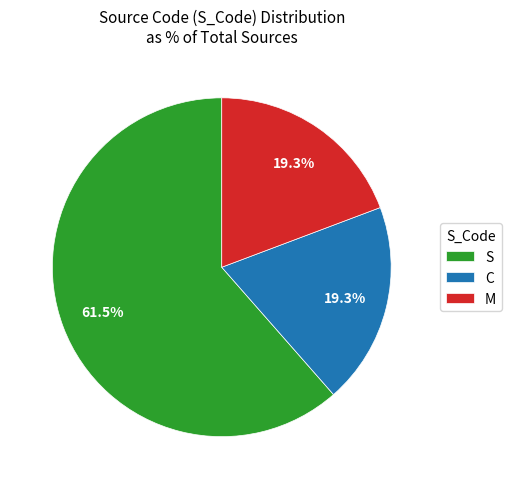

Approximately how many times larger is the value at M compared to C?

1.0